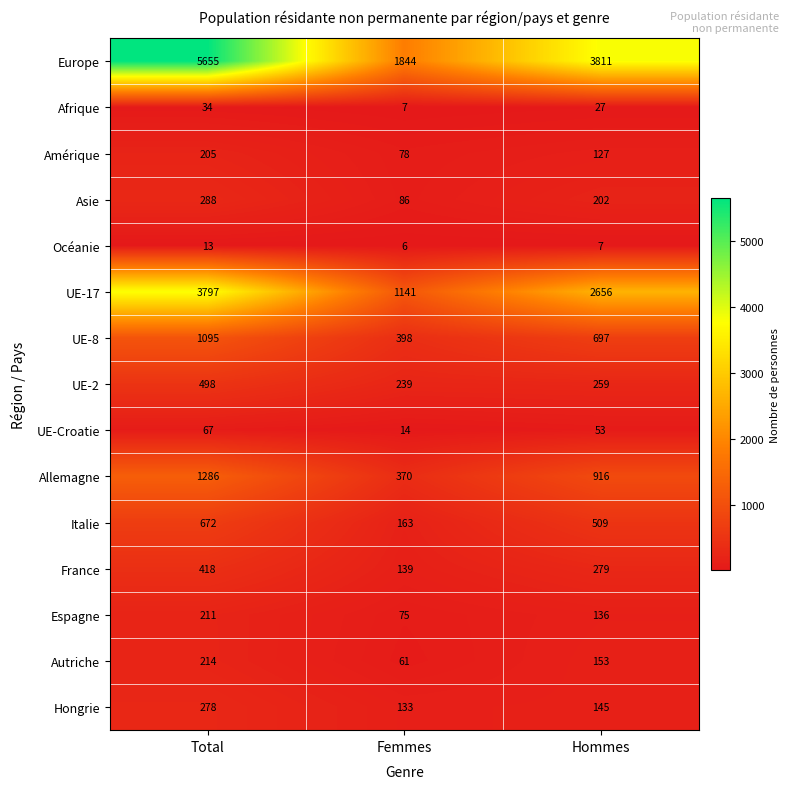

At which category does the chart reach its minimum across all series?

Femmes